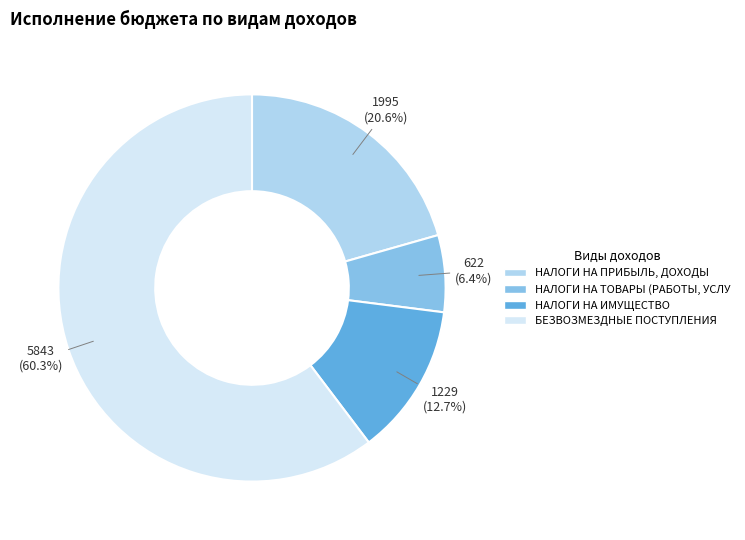

Count the number of slices in the pie.

4